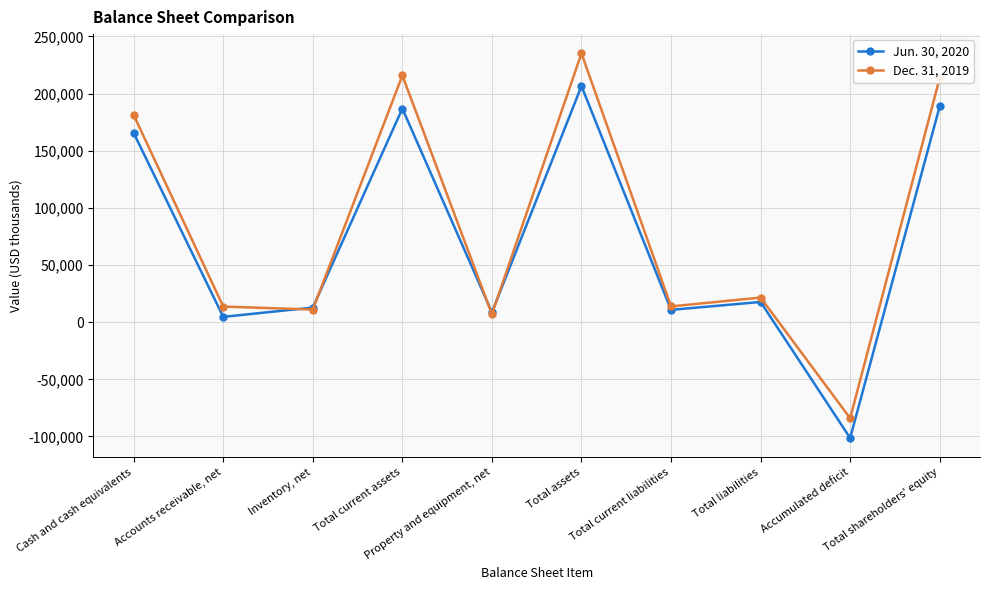

What is the difference between the Jun. 30, 2020 values at Total assets and Cash and cash equivalents?

41117